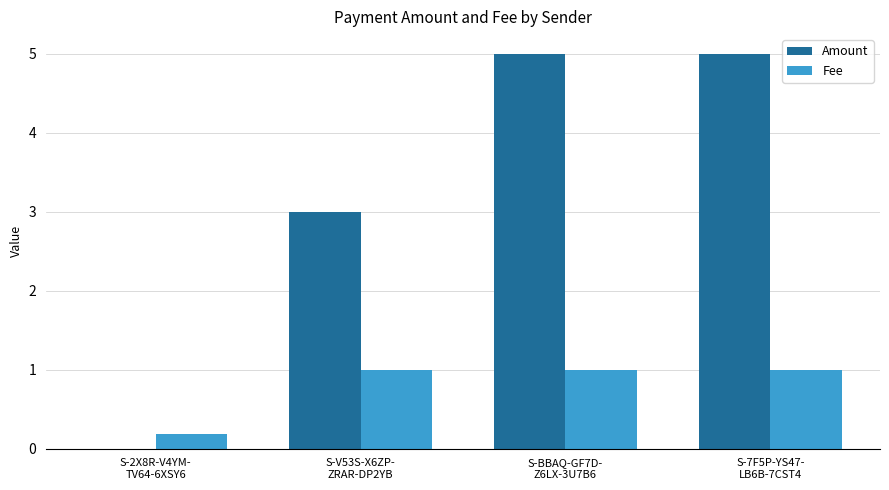

Which series has the largest total across all categories?

Amount